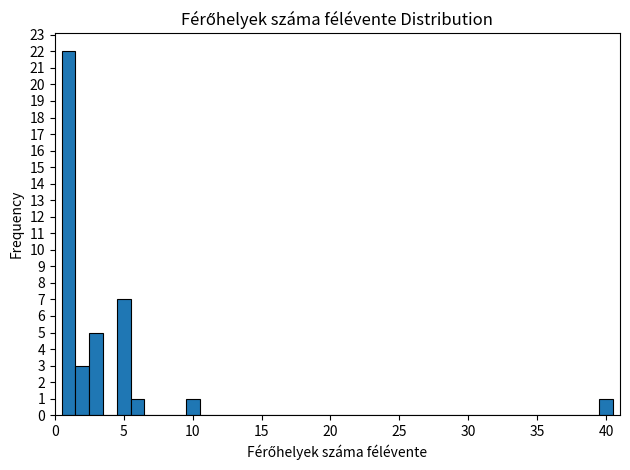

Read against the x-axis, roughly where is the centre of the tallest bar?

1.0